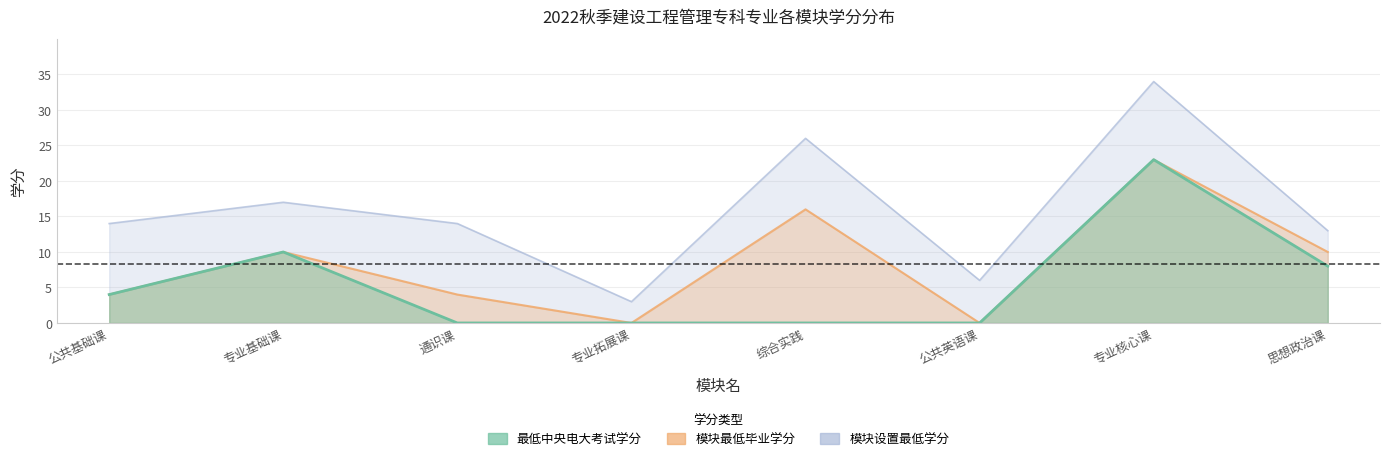

Rank the series by their average value, from lowest to highest.

最低中央电大考试学分, 模块最低毕业学分, 模块设置最低学分